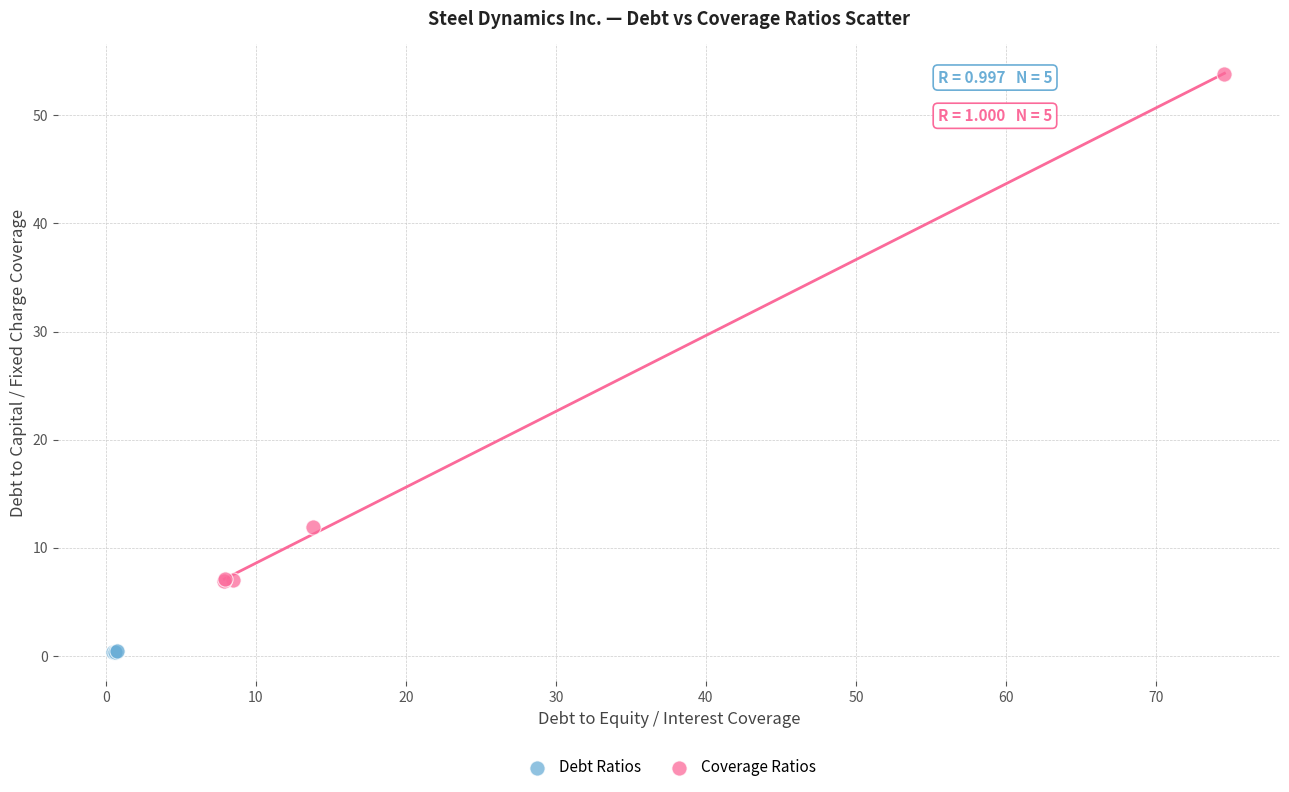

Which series contains the lowest Y value?

Debt Ratios